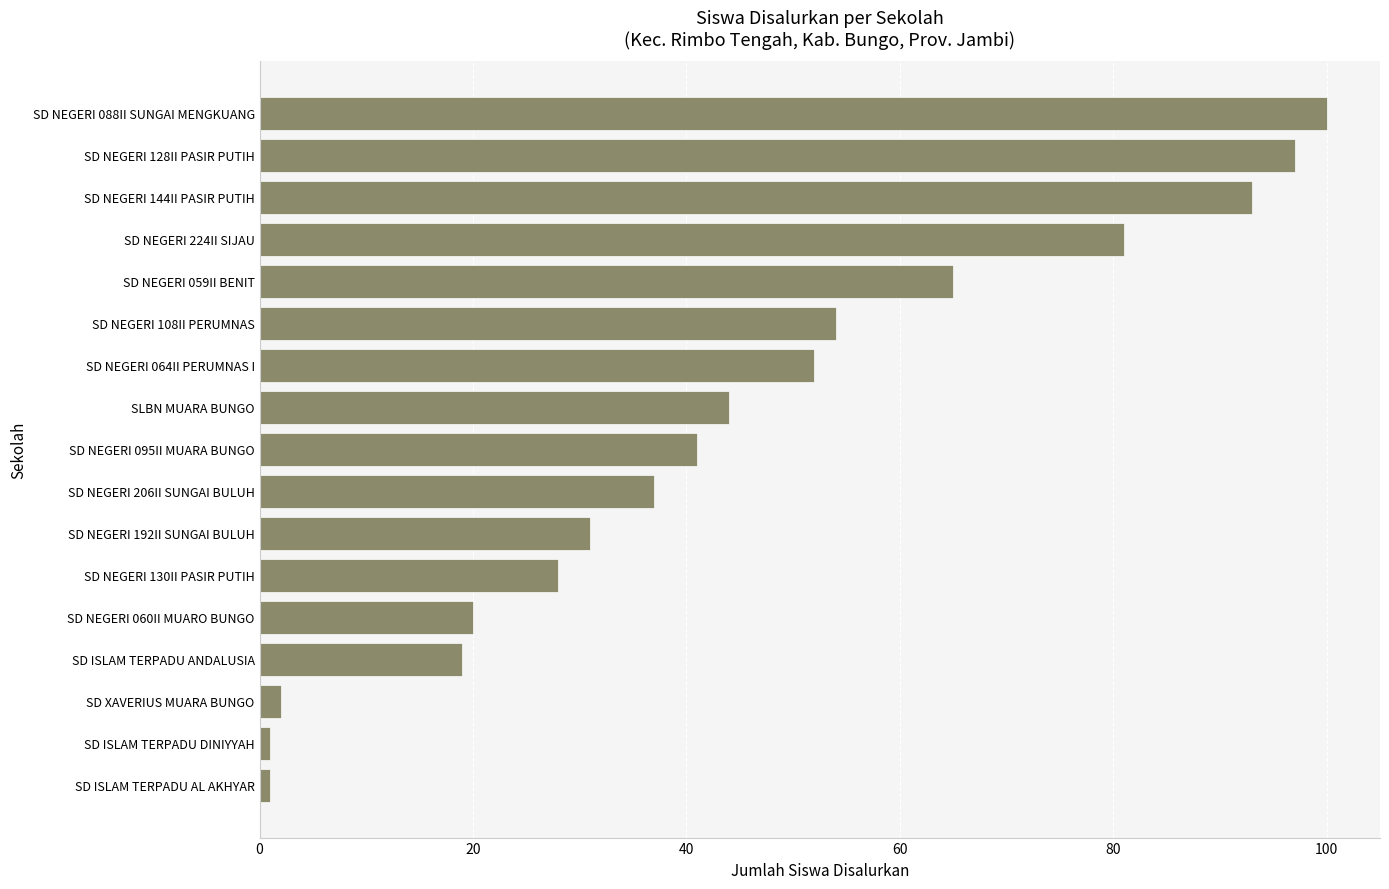

What is the sum of all values?

766